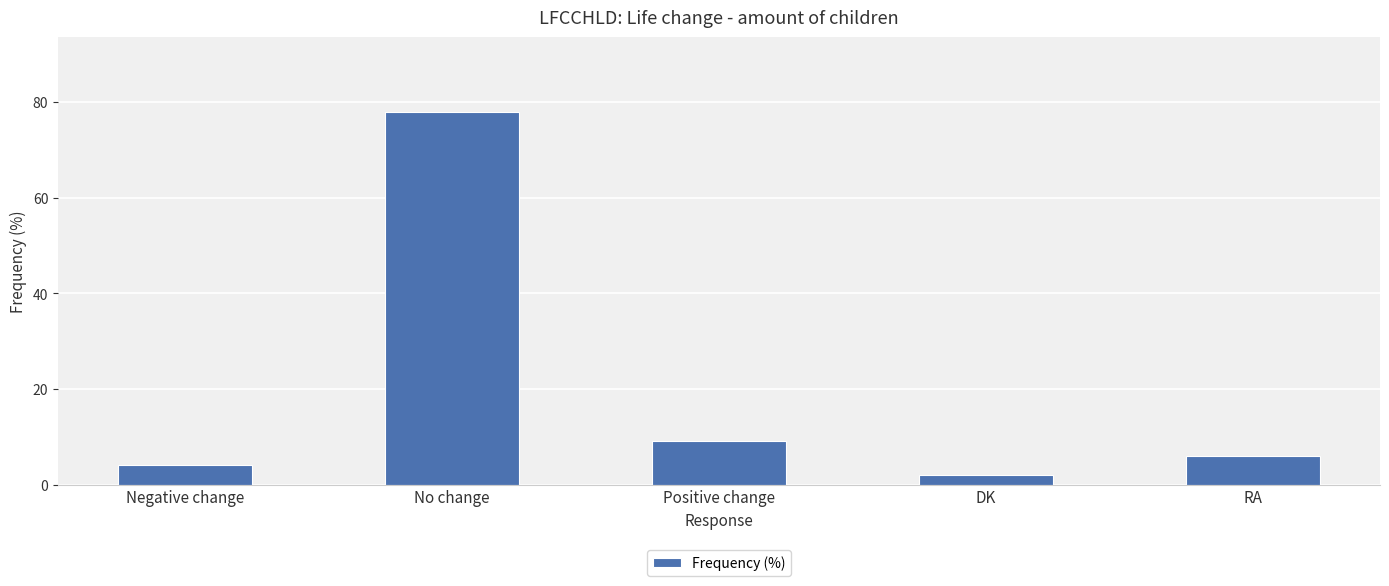

What is the greatest value displayed?

78